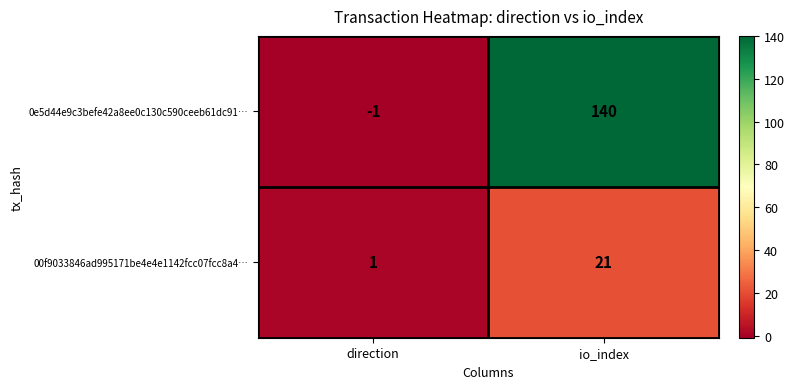

True or false: 00f9033846ad995171be4e4e1142fcc07fcc8a4… has a value of 0 at direction.

False